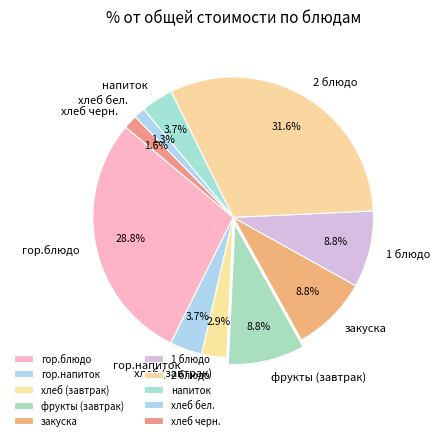

Which slice is the largest?

2 блюдо